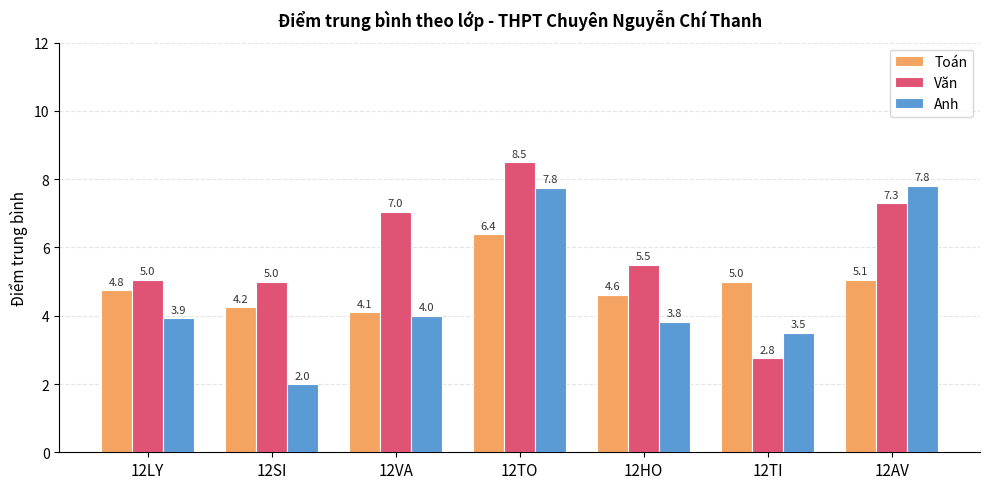

Rank the series at 12HO from lowest to highest value.

Anh, Toán, Văn